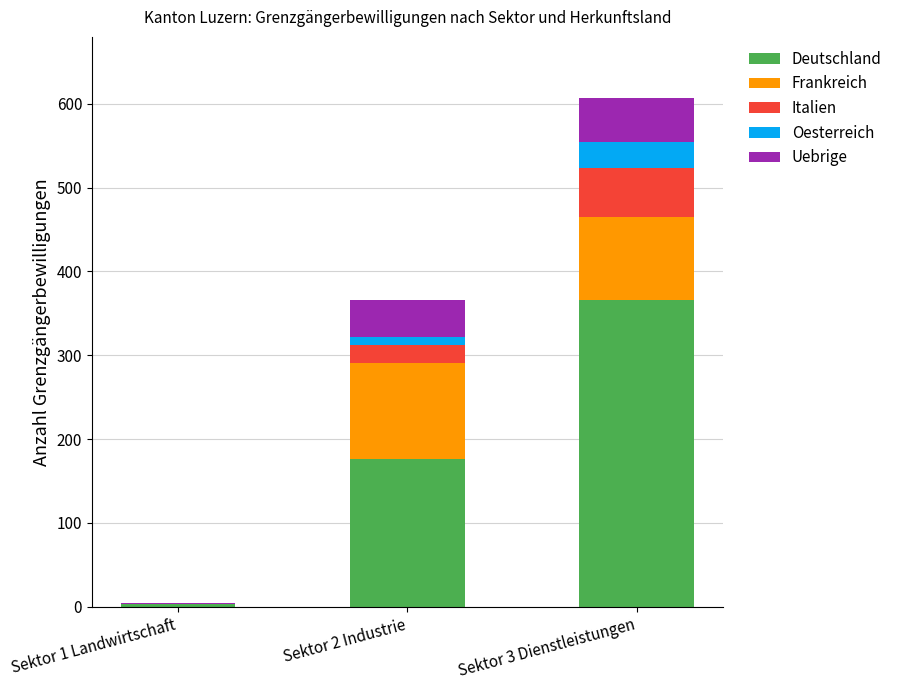

What is the sum of all Deutschland values?

545